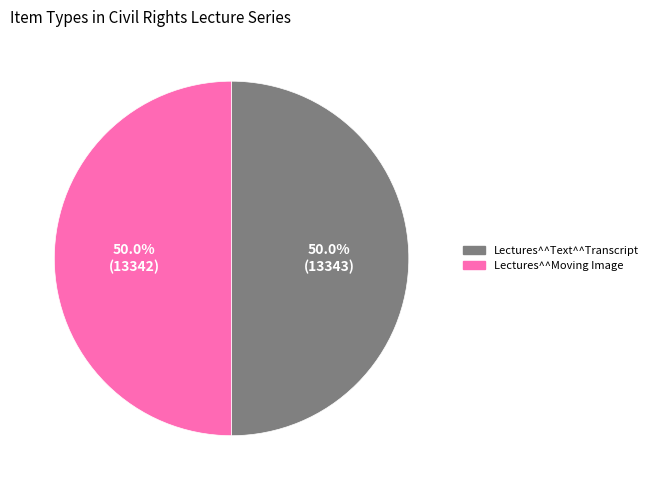

Approximately how many times larger is the value at Lectures^^Text^^Transcript compared to Lectures^^Moving Image?

1.0